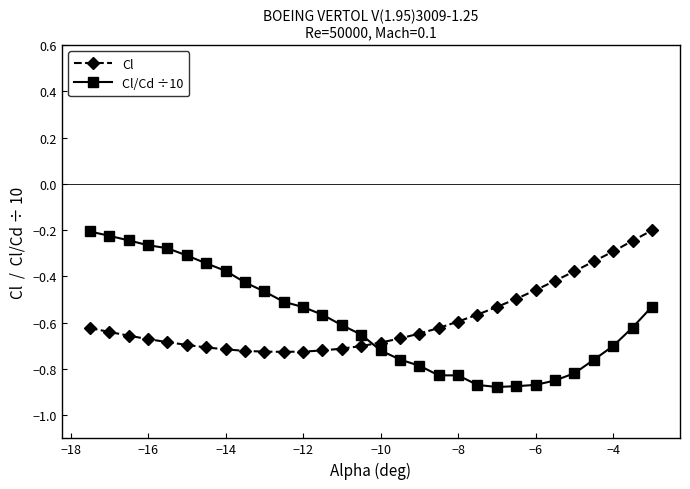

What is the difference between the maximum and minimum values in the Cl series?

0.5